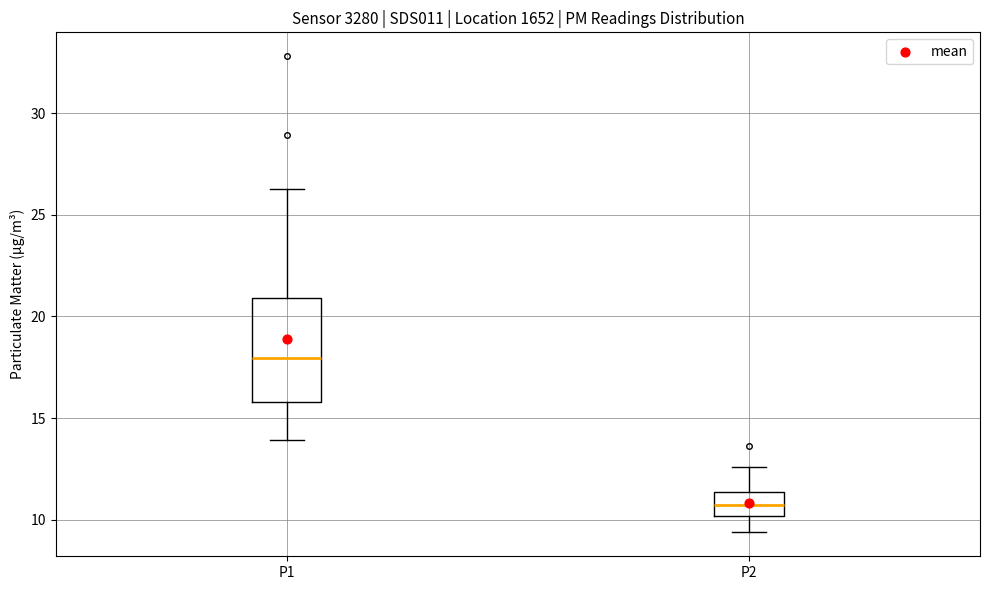

Which box is the tallest, from its lower edge to its upper edge?

P1